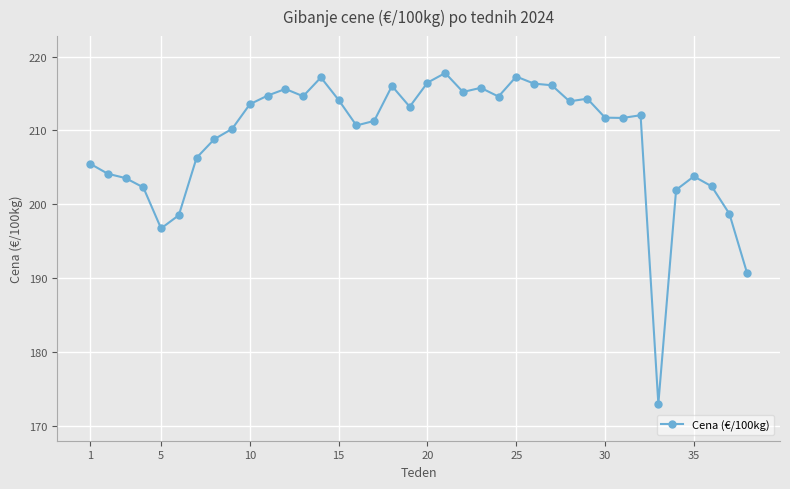

What is the greatest value displayed?

217.8